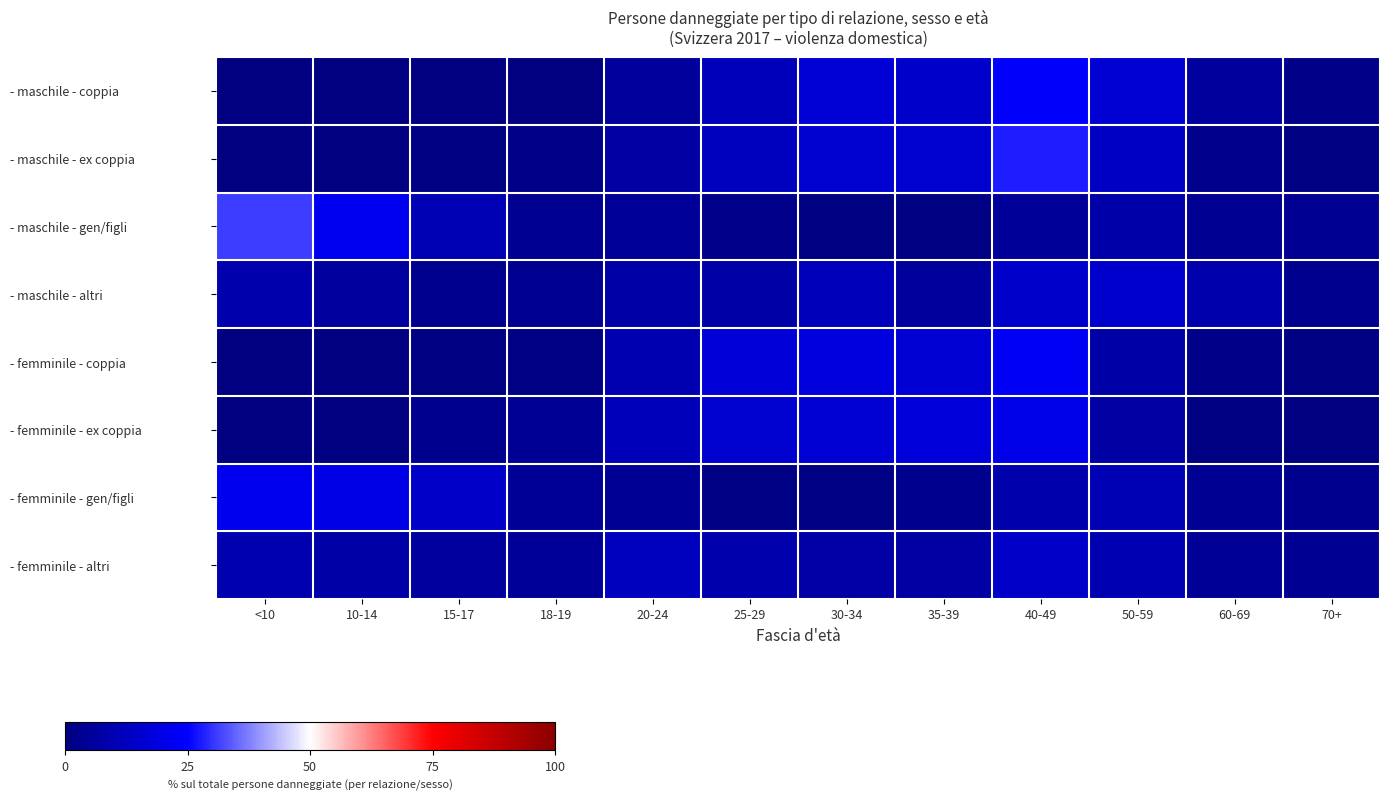

Reading left to right, transcribe all the data shown in this chart.

- maschile - coppia: <10=0.1	10-14=0.0	15-17=0.5	18-19=0.5	20-24=5.8	25-29=12.1	30-34=17.0	35-39=14.9	40-49=24.6	50-59=16.7	60-69=5.9	70+=2.0
- maschile - ex coppia: <10=0.0	10-14=0.0	15-17=0.9	18-19=2.0	20-24=7.1	25-29=12.6	30-34=15.9	35-39=15.8	40-49=27.8	50-59=13.7	60-69=2.9	70+=1.1
- maschile - gen/figli: <10=31.1	10-14=22.3	15-17=10.9	18-19=3.8	20-24=5.1	25-29=2.4	30-34=1.1	35-39=1.1	40-49=5.4	50-59=8.3	60-69=4.1	70+=4.2
- maschile - altri: <10=9.1	10-14=6.4	15-17=3.4	18-19=3.7	20-24=8.1	25-29=8.1	30-34=11.8	35-39=5.9	40-49=15.0	50-59=15.5	60-69=9.4	70+=3.4
- femminile - coppia: <10=0.0	10-14=0.2	15-17=1.0	18-19=1.5	20-24=10.1	25-29=17.5	30-34=18.8	35-39=16.6	40-49=23.2	50-59=8.2	60-69=2.0	70+=1.0
- femminile - ex coppia: <10=0.1	10-14=0.8	15-17=3.3	18-19=4.4	20-24=11.4	25-29=15.7	30-34=16.8	35-39=18.1	40-49=21.1	50-59=7.4	60-69=1.0	70+=0.1
- femminile - gen/figli: <10=22.2	10-14=20.5	15-17=14.6	18-19=4.8	20-24=4.6	25-29=1.4	30-34=1.4	35-39=3.5	40-49=9.2	50-59=10.7	60-69=4.0	70+=3.2
- femminile - altri: <10=9.7	10-14=8.0	15-17=6.3	18-19=5.3	20-24=12.5	25-29=9.2	30-34=7.7	35-39=7.3	40-49=14.5	50-59=10.4	60-69=5.0	70+=4.0